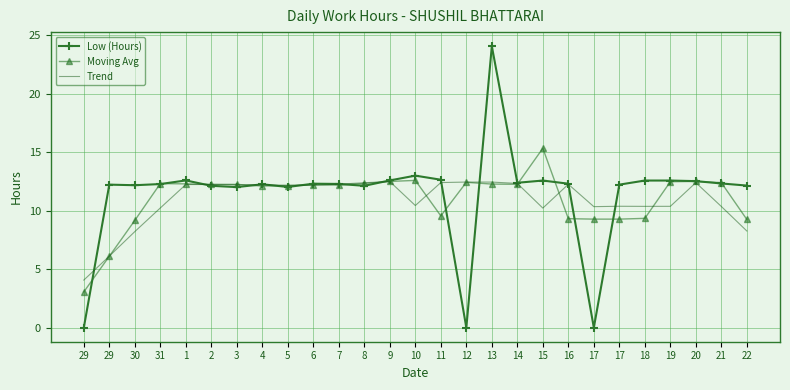

At which category is the sum across all series the highest?

13